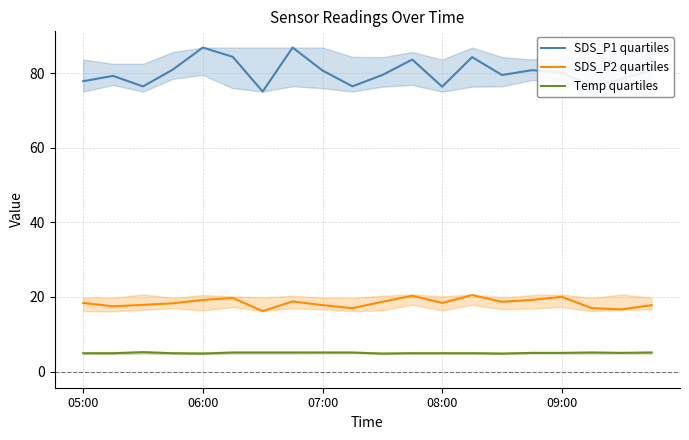

True or false: SDS_P1 quartiles has a value of 76.4 at 08:00.

True